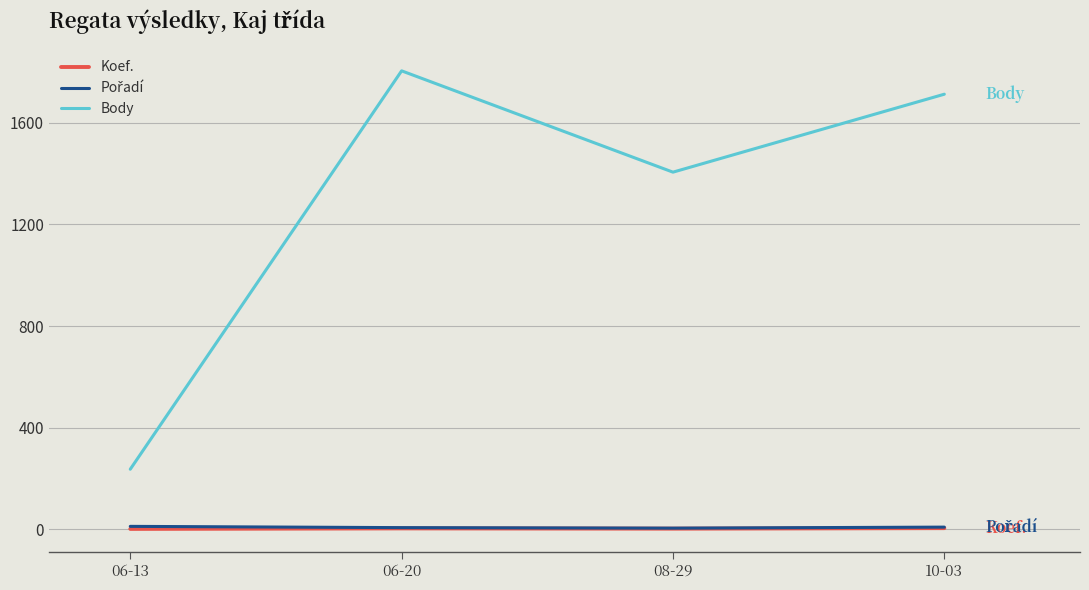

True or false: Body and Koef. cross at least once.

False